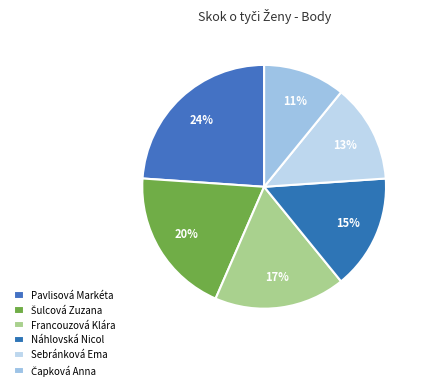

Rank the categories by value from lowest to highest.

Čapková Anna, Sebránková Ema, Náhlovská Nicol, Francouzová Klára, Šulcová Zuzana, Pavlisová Markéta